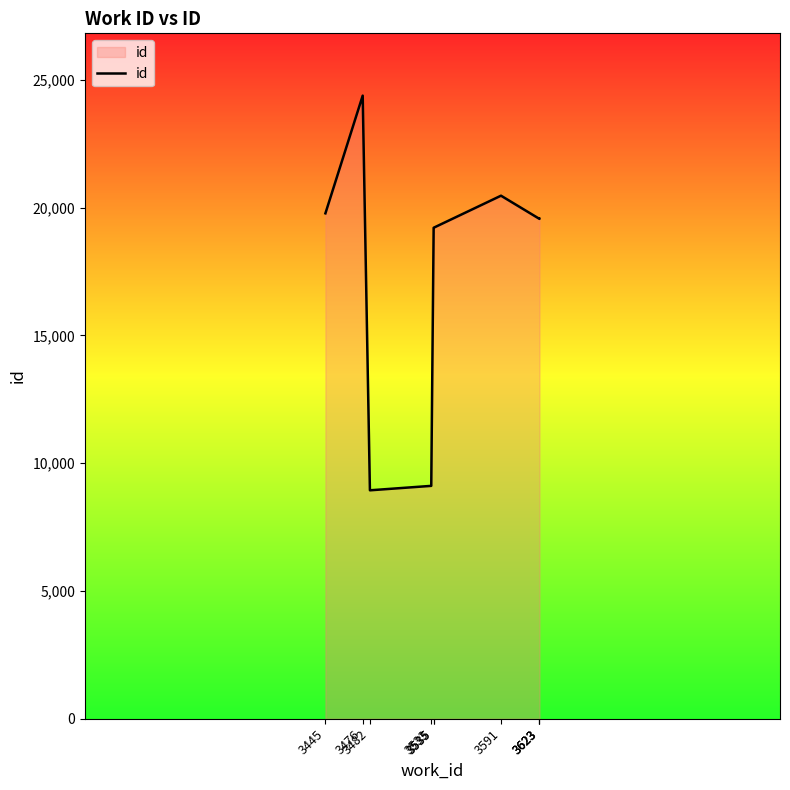

Between 3535 and 3476, which is larger?

3476